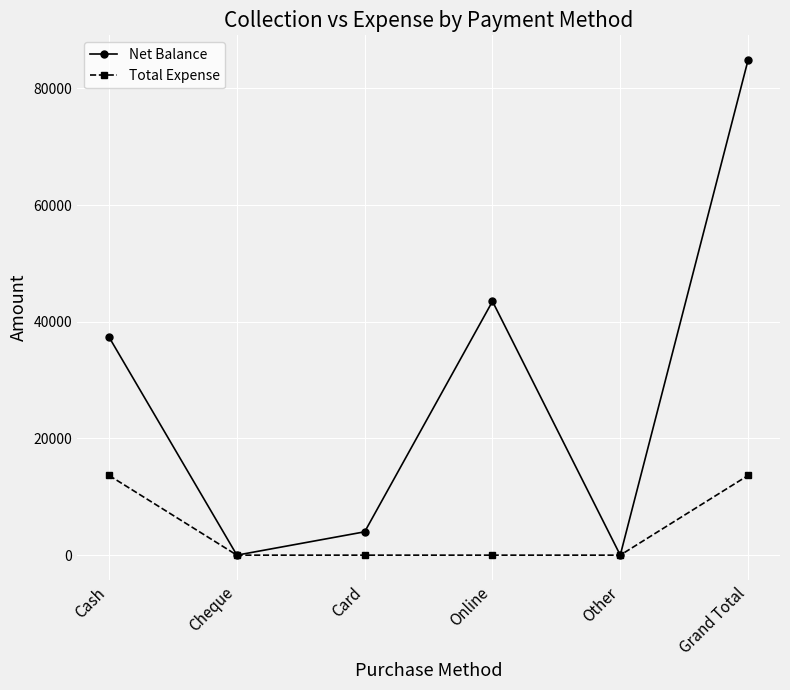

List the series in order of their peak value, lowest first.

Total Expense, Net Balance